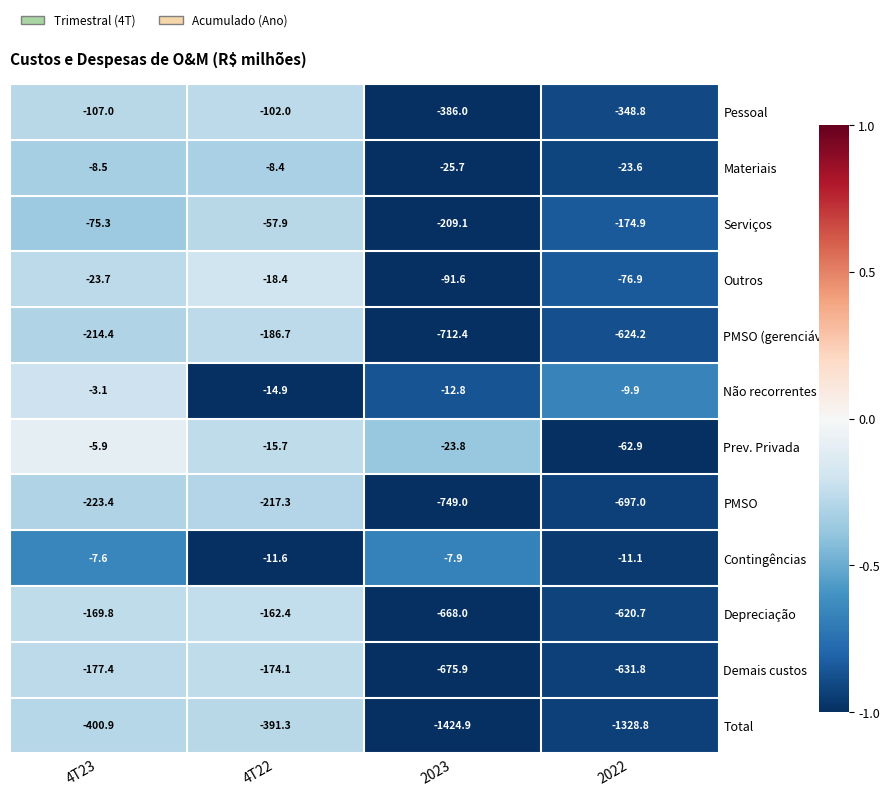

What is the approximate value of PMSO at 4T22?

-217.3